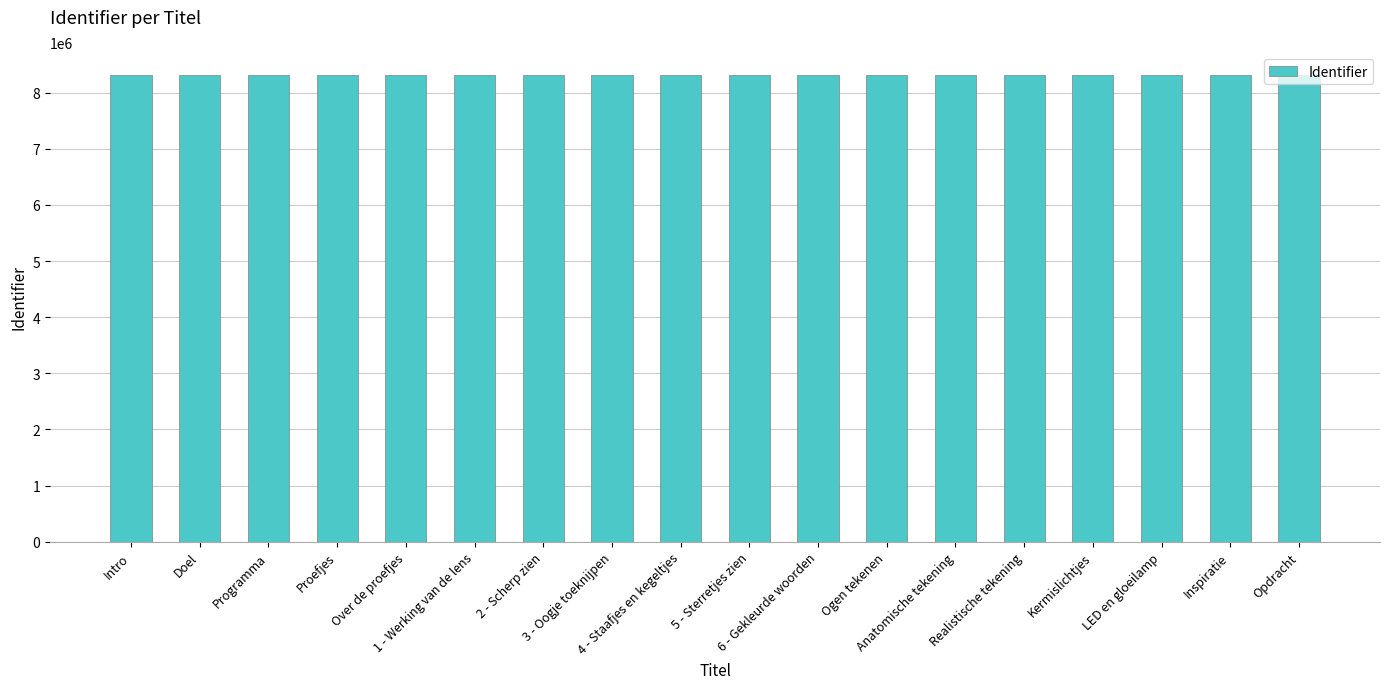

What is the average value?

8307602